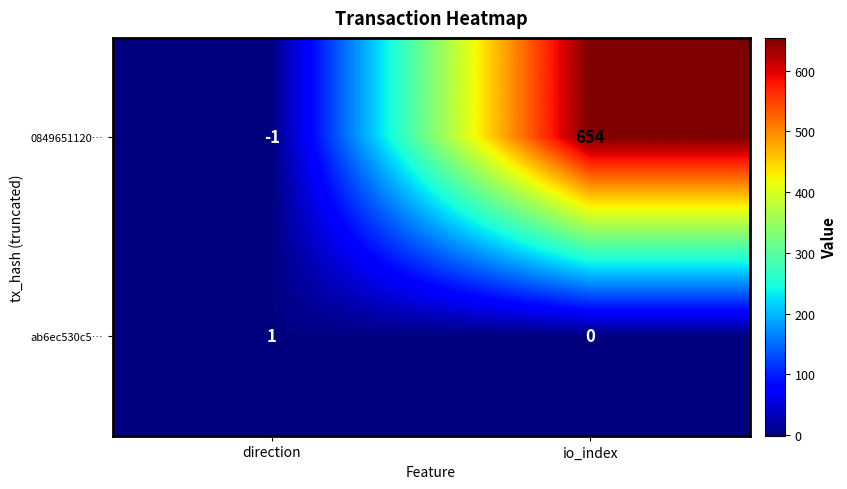

Which series has the largest total across all categories?

0849651120…